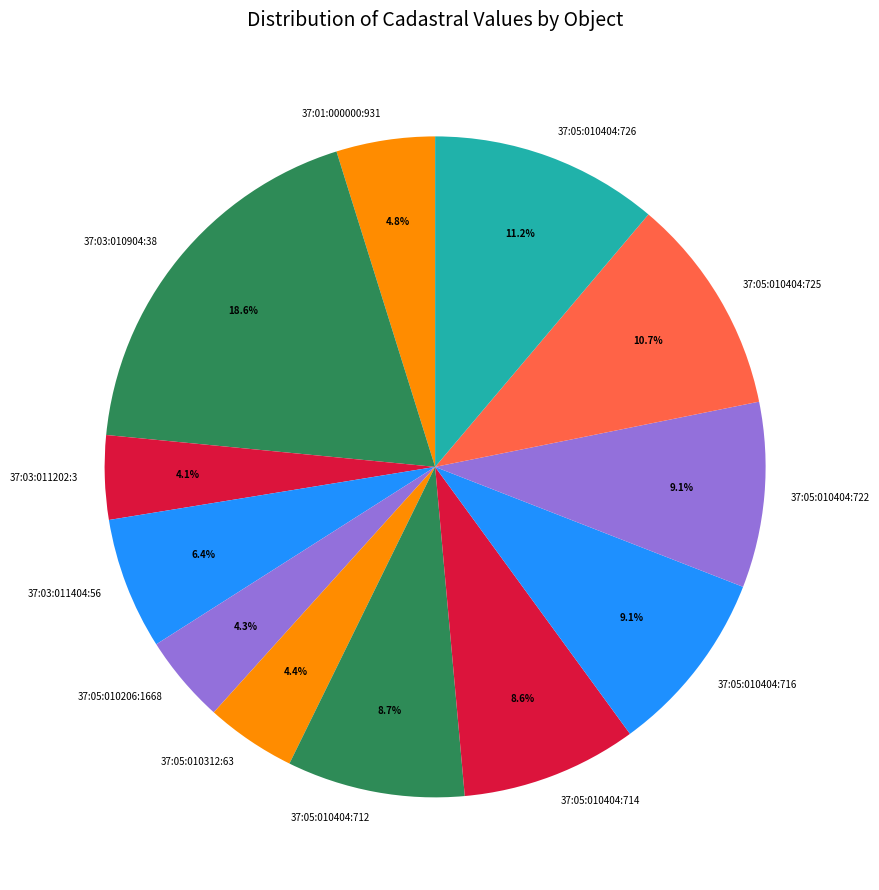

The 37:05:010404:722 slice represents 1% of the pie. True or false?

False